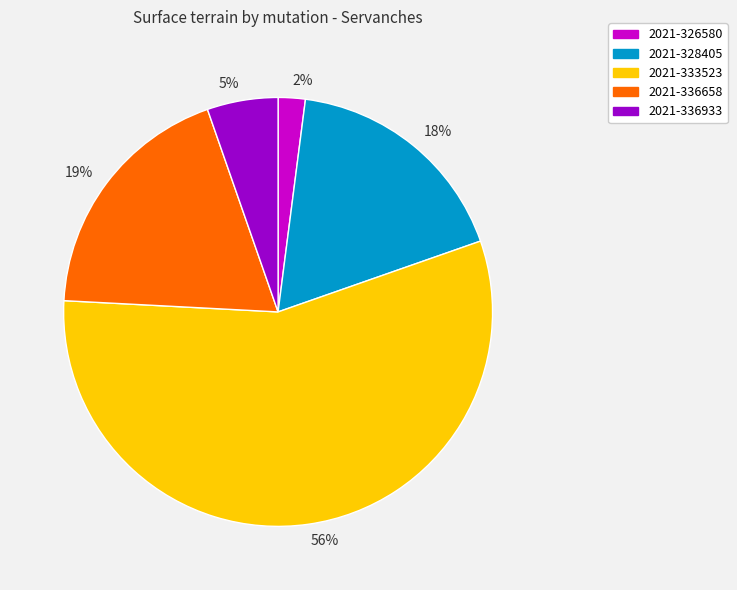

Count the number of slices in the pie.

5